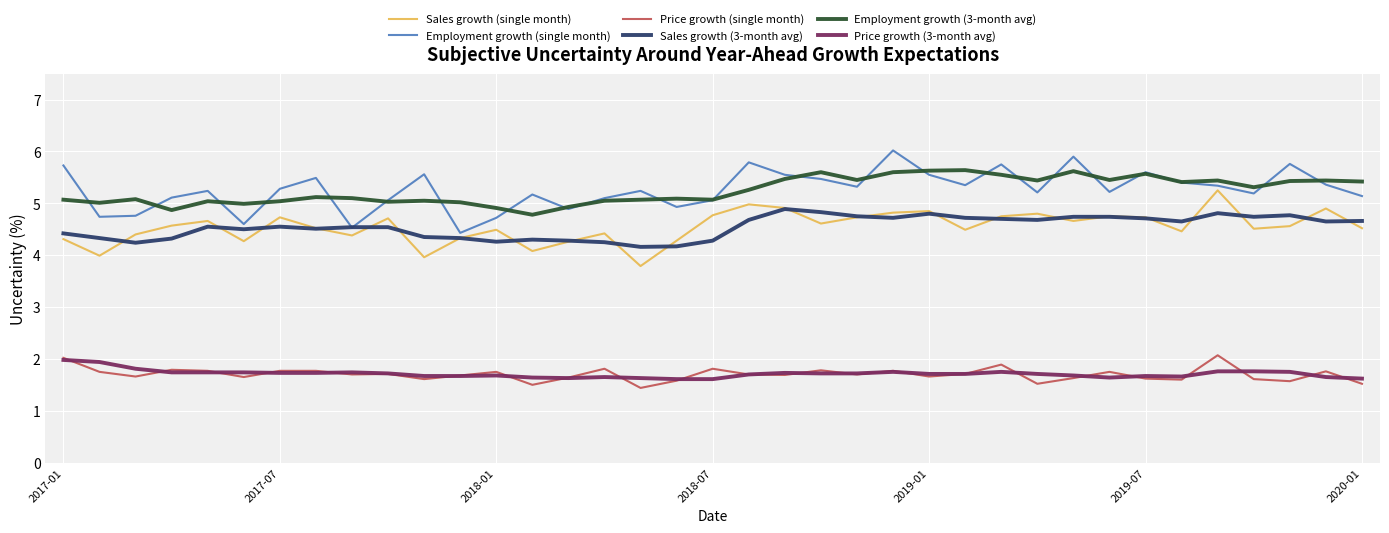

What is the smallest value displayed?

1.4